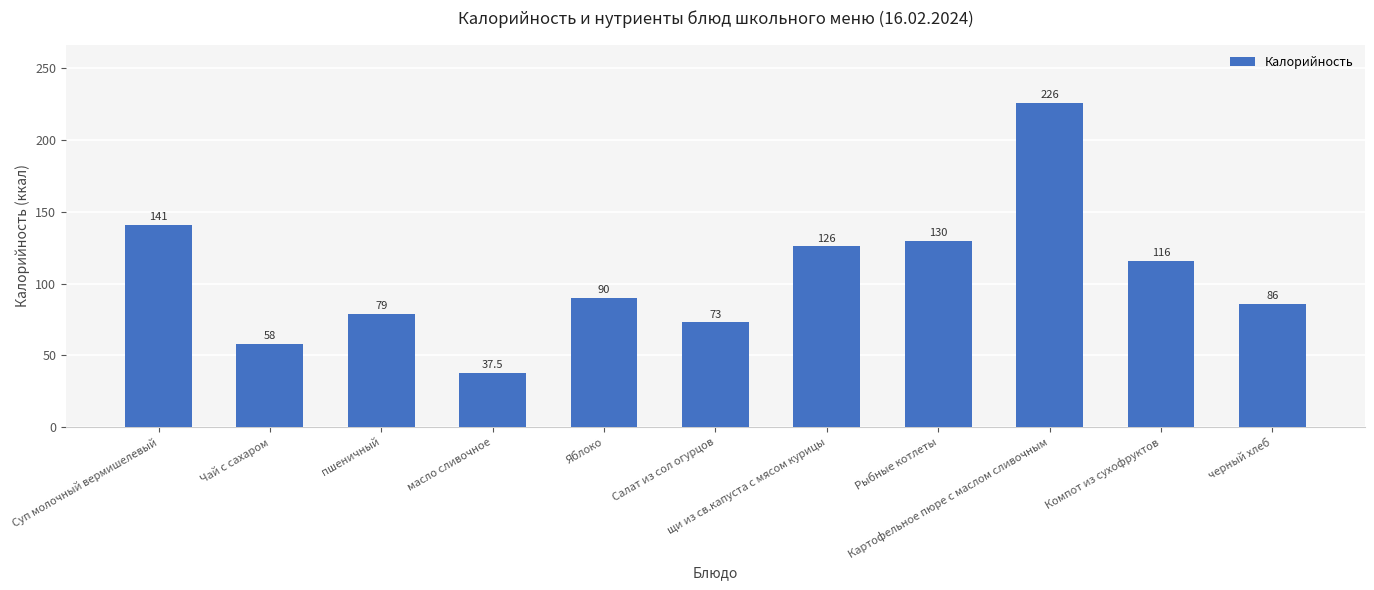

What is the sum of the values at Чай с сахаром and черный хлеб?

144.0